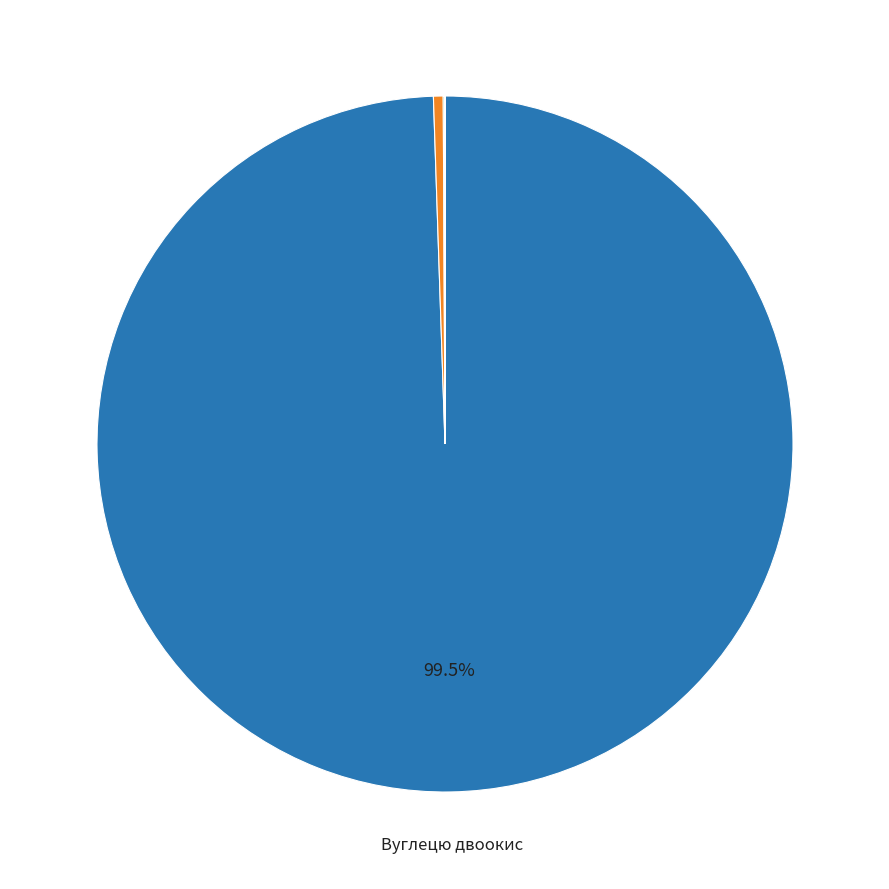

Does any single category account for the majority?

Yes